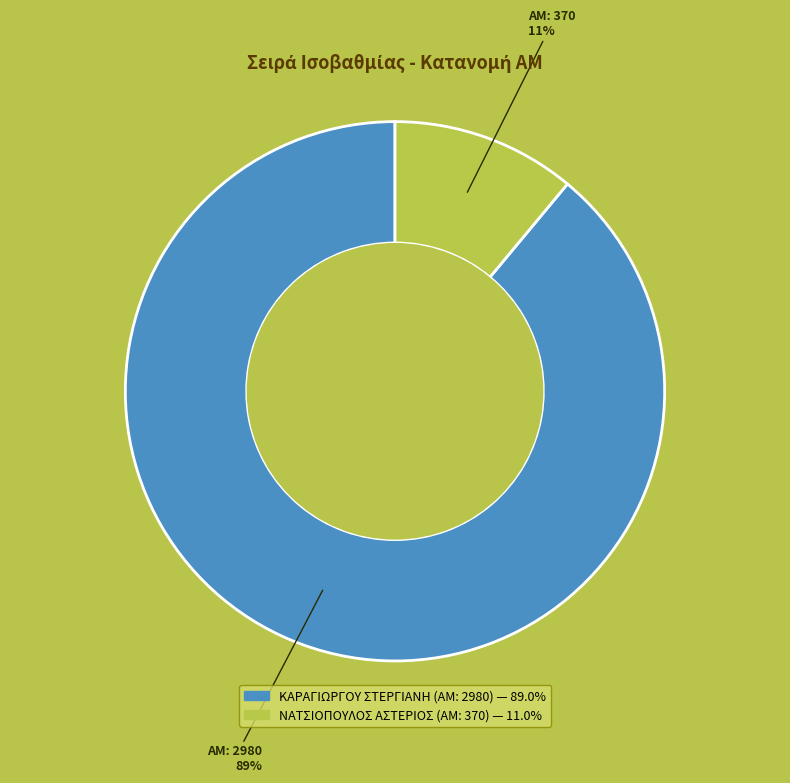

Approximately how many times larger is the value at ΚΑΡΑΓΙΩΡΓΟΥ ΣΤΕΡΓΙΑΝΗ (ΑΜ: 2980) compared to ΝΑΤΣΙΟΠΟΥΛΟΣ ΑΣΤΕΡΙΟΣ (ΑΜ: 370)?

8.1